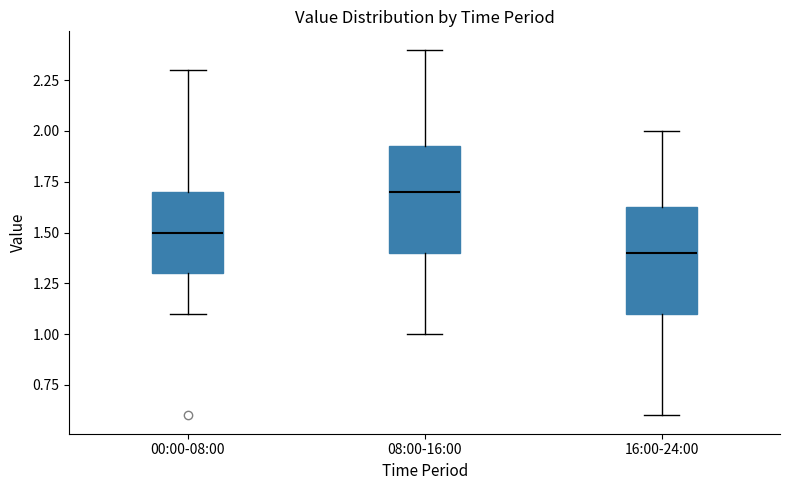

Reading left to right, transcribe this box plot: for each box, give where its median line is, the range the box spans, and where its two whiskers end, as read against the y-axis. The values are not printed on the chart, so give them approximately, as read against the axis.

00:00-08:00: median 1.50, box 1.30 to 1.70, whiskers 1.10 to 2.30
08:00-16:00: median 1.70, box 1.40 to 1.95, whiskers 1.00 to 2.40
16:00-24:00: median 1.40, box 1.10 to 1.65, whiskers 0.60 to 2.00